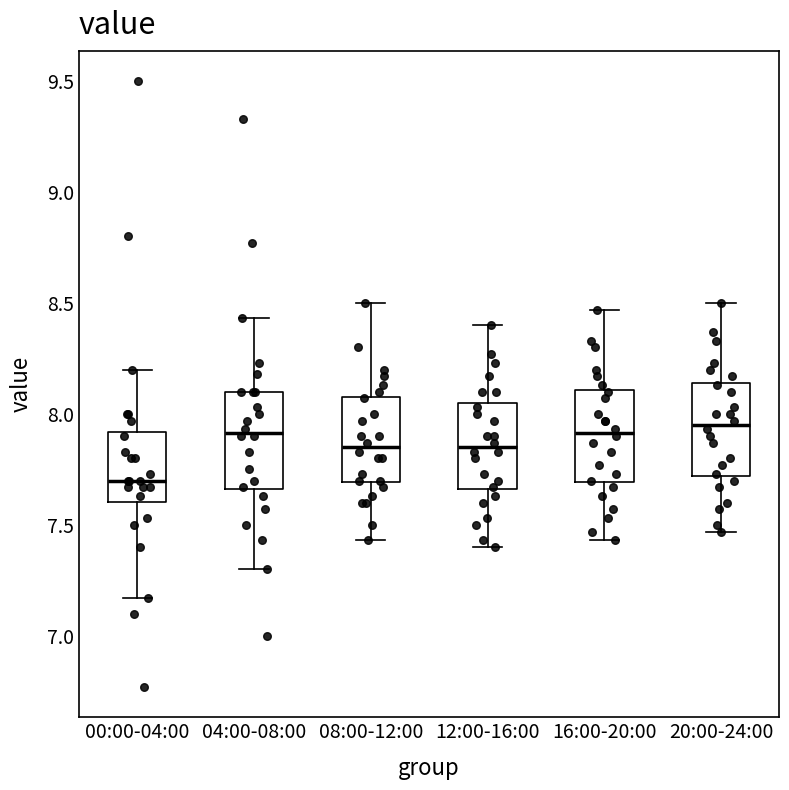

Where does the median line of the box for 00:00-04:00 sit on the y-axis? The values are not printed on the chart, so give them approximately, as read against the axis.

7.70